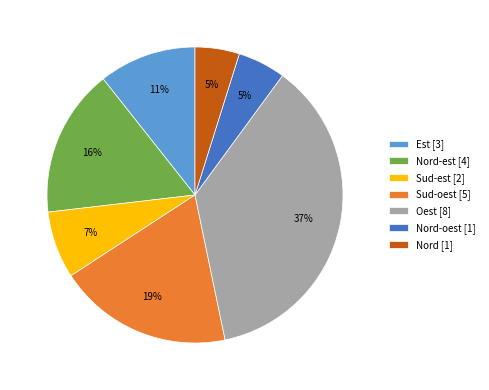

Combined, do Nord-est [4] and Sud-oest [5] account for over 50%?

No